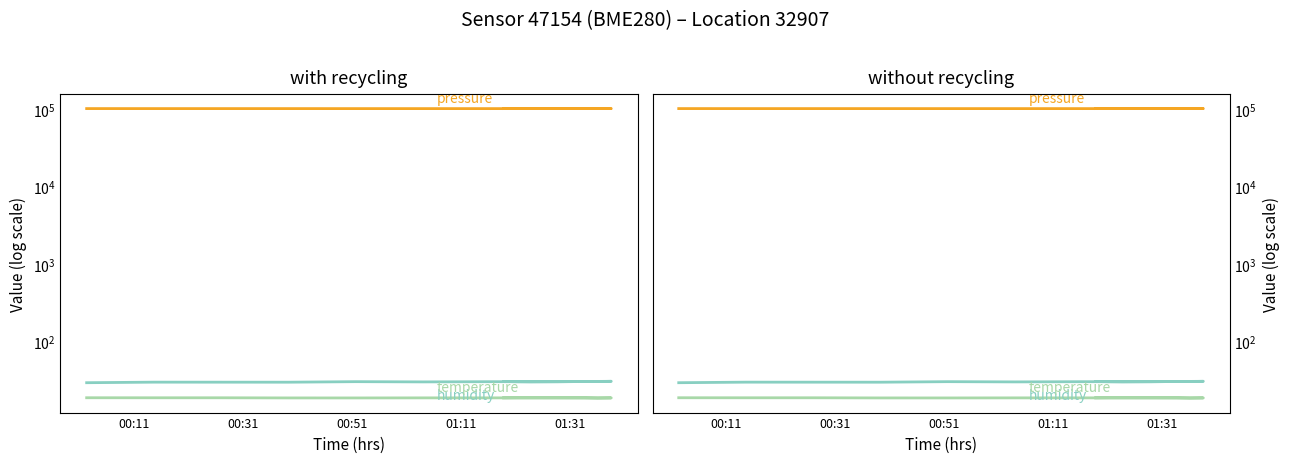

What is the sum of all humidity values?

448.5